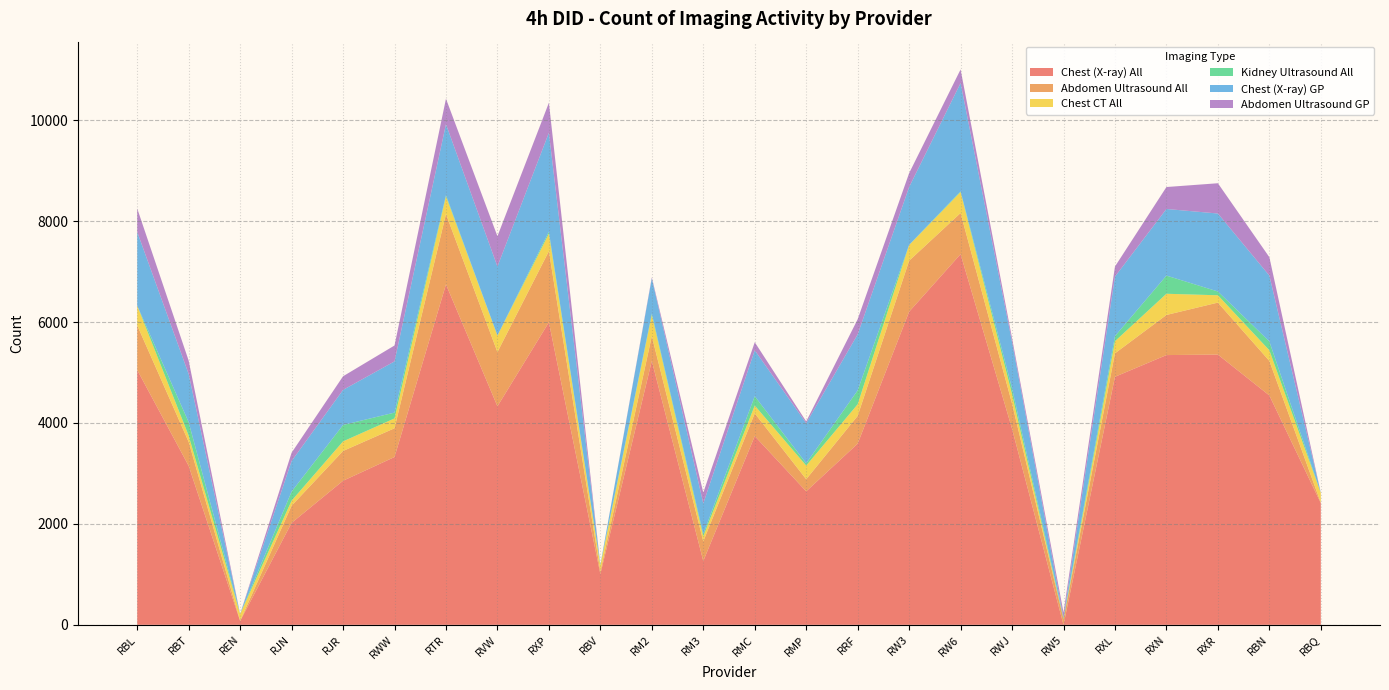

Reading right to left, list all the values displayed in this chart.

Chest (X-ray) All: RBQ=2410	RBN=4545	RXR=5355	RXN=5345	RXL=4915	RW5=0	RWJ=3885	RW6=7345	RW3=6205	RRF=3590	RMP=2645	RMC=3740	RM3=1265	RM2=5230	RBV=1005	RXP=5995	RVW=4330	RTR=6745	RWW=3325	RJR=2855	RJN=2020	REN=75	RBT=3150	RBL=5050
Abdomen Ultrasound All: RBQ=10	RBN=685	RXR=1030	RXN=795	RXL=465	RW5=115	RWJ=500	RW6=815	RW3=1010	RRF=550	RMP=240	RMC=450	RM3=390	RM2=490	RBV=50	RXP=1410	RVW=1075	RTR=1395	RWW=570	RJR=590	RJN=340	REN=5	RBT=475	RBL=885
Chest CT All: RBQ=195	RBN=210	RXR=145	RXN=420	RXL=240	RW5=0	RWJ=185	RW6=415	RW3=310	RRF=230	RMP=270	RMC=155	RM3=100	RM2=420	RBV=120	RXP=345	RVW=325	RTR=350	RWW=195	RJR=190	RJN=100	REN=135	RBT=125	RBL=390
Kidney Ultrasound All: RBQ=0	RBN=175	RXR=75	RXN=360	RXL=100	RW5=25	RWJ=115	RW6=15	RW3=5	RRF=275	RMP=45	RMC=185	RM3=45	RM2=30	RBV=15	RXP=40	RVW=5	RTR=25	RWW=115	RJR=325	RJN=180	REN=0	RBT=265	RBL=0
Chest (X-ray) GP: RBQ=0	RBN=1305	RXR=1545	RXN=1320	RXL=1180	RW5=0	RWJ=920	RW6=2145	RW3=1145	RRF=1110	RMP=795	RMC=910	RM3=605	RM2=695	RBV=0	RXP=1960	RVW=1365	RTR=1405	RWW=1015	RJR=695	RJN=605	REN=0	RBT=955	RBL=1460
Abdomen Ultrasound GP: RBQ=0	RBN=365	RXR=600	RXN=435	RXL=200	RW5=105	RWJ=75	RW6=270	RW3=275	RRF=300	RMP=35	RMC=160	RM3=215	RM2=20	RBV=0	RXP=595	RVW=600	RTR=505	RWW=315	RJR=270	RJN=165	REN=0	RBT=265	RBL=465